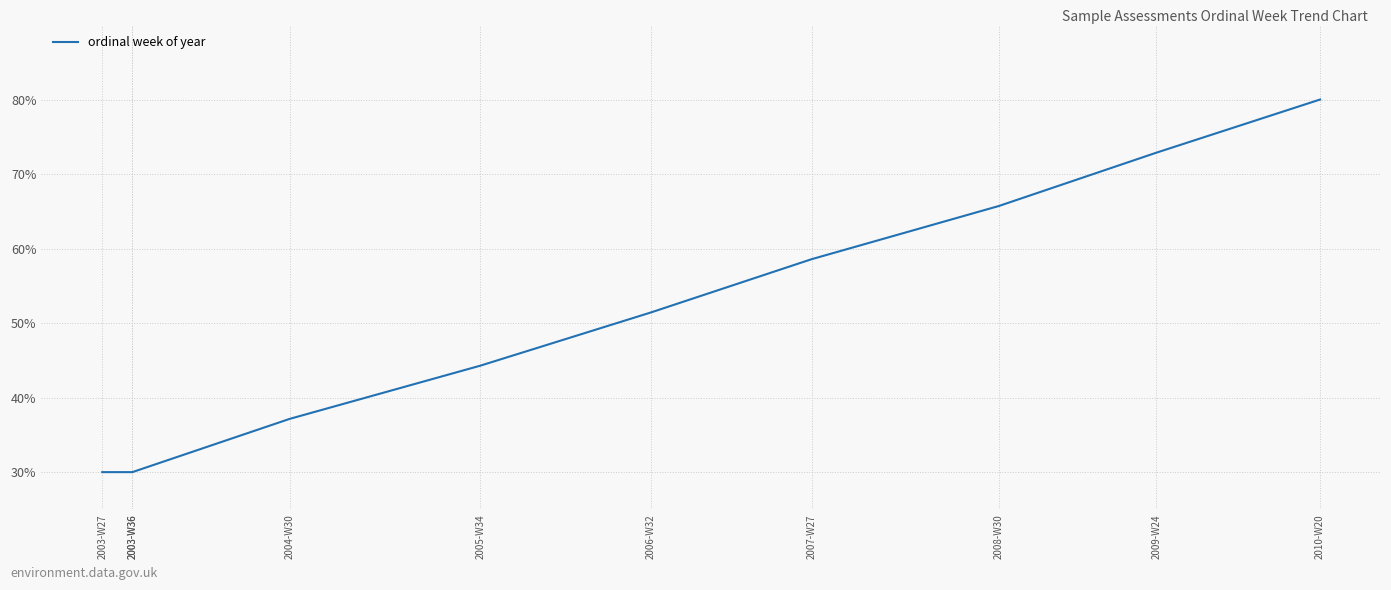

What value does the data have at 2006-W32?

51.4